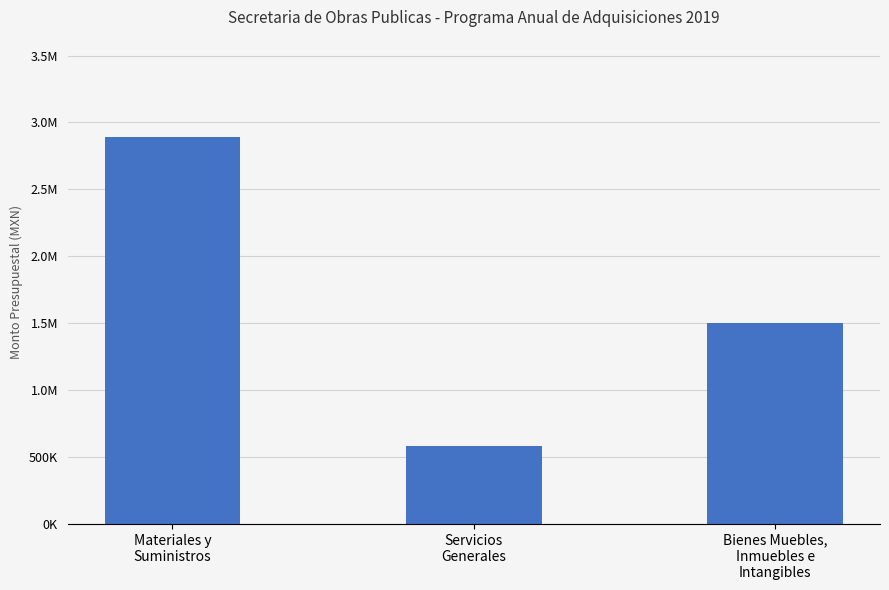

What is the difference between the values at Servicios
Generales and Bienes Muebles,
Inmuebles e
Intangibles?

918999